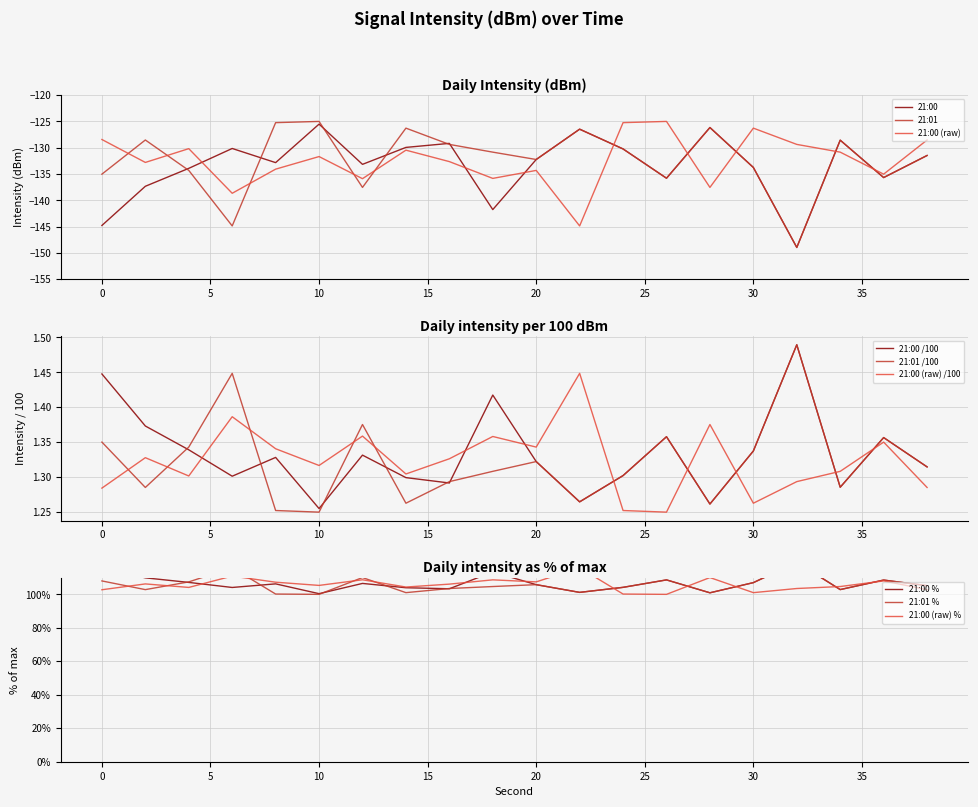

At how many categories does at least one series exceed -124?

20